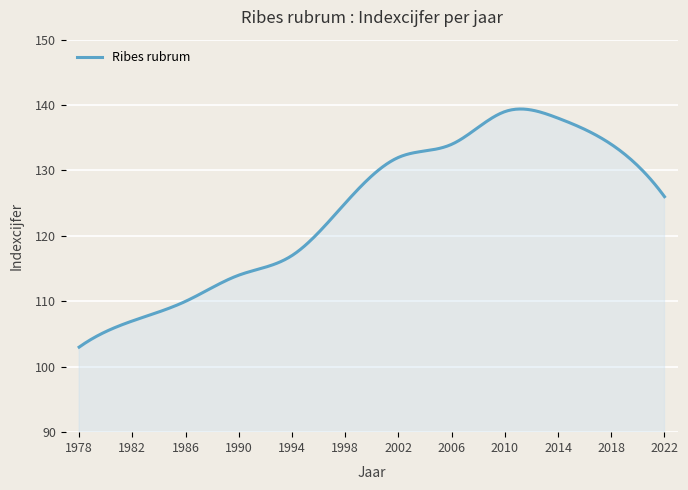

What is the minimum value shown in the chart?

103.0